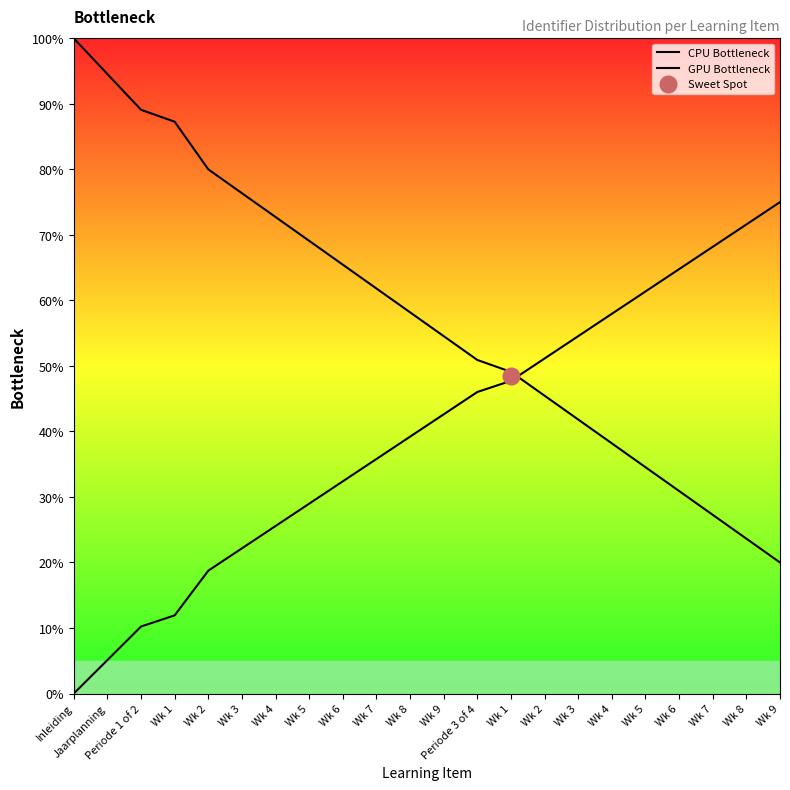

True or false: CPU Bottleneck and GPU Bottleneck cross at least once.

True